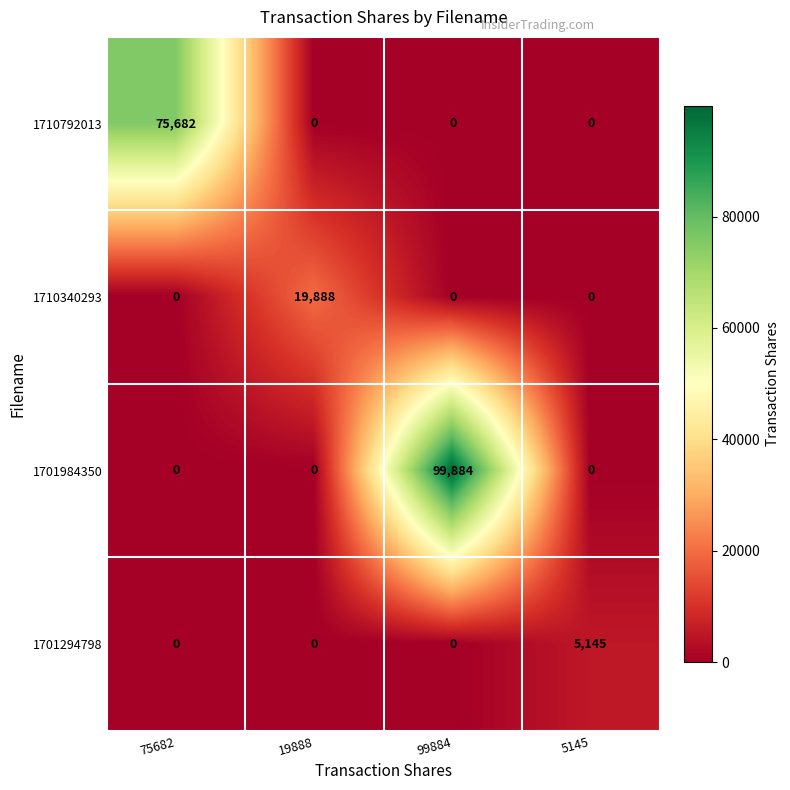

Reading left to right, what are all the values shown in this chart?

1710792013: 75682=75682	19888=0	99884=0	5145=0
1710340293: 75682=0	19888=19888	99884=0	5145=0
1701984350: 75682=0	19888=0	99884=99884	5145=0
1701294798: 75682=0	19888=0	99884=0	5145=5145